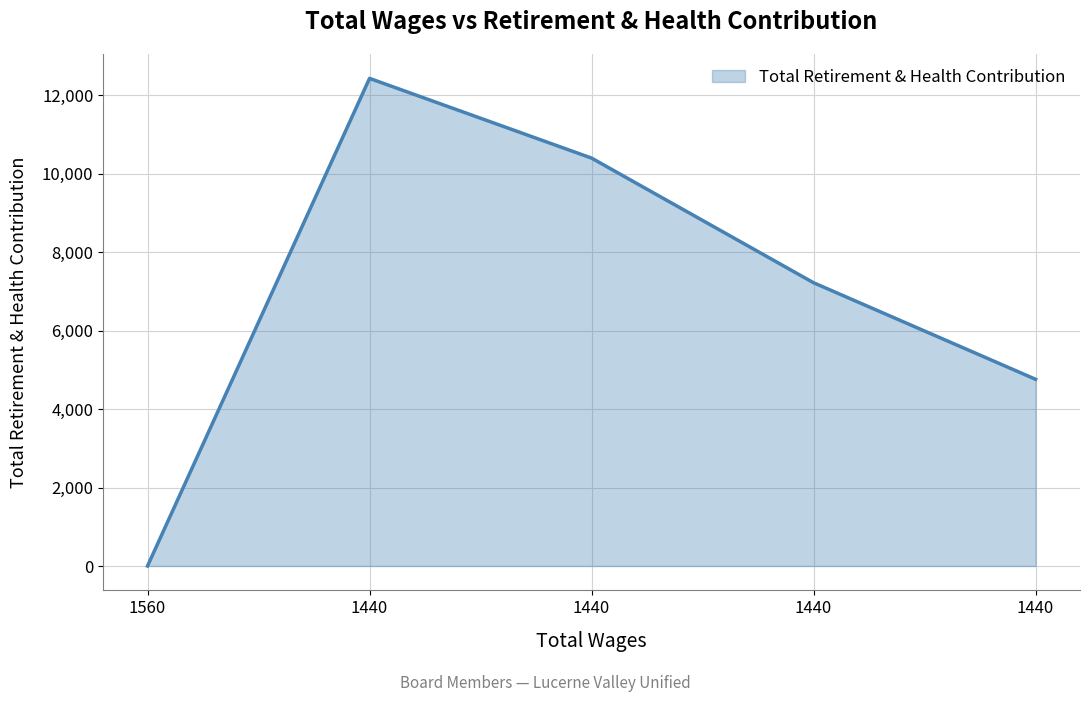

Which label corresponds to the smallest value in the chart?

1560